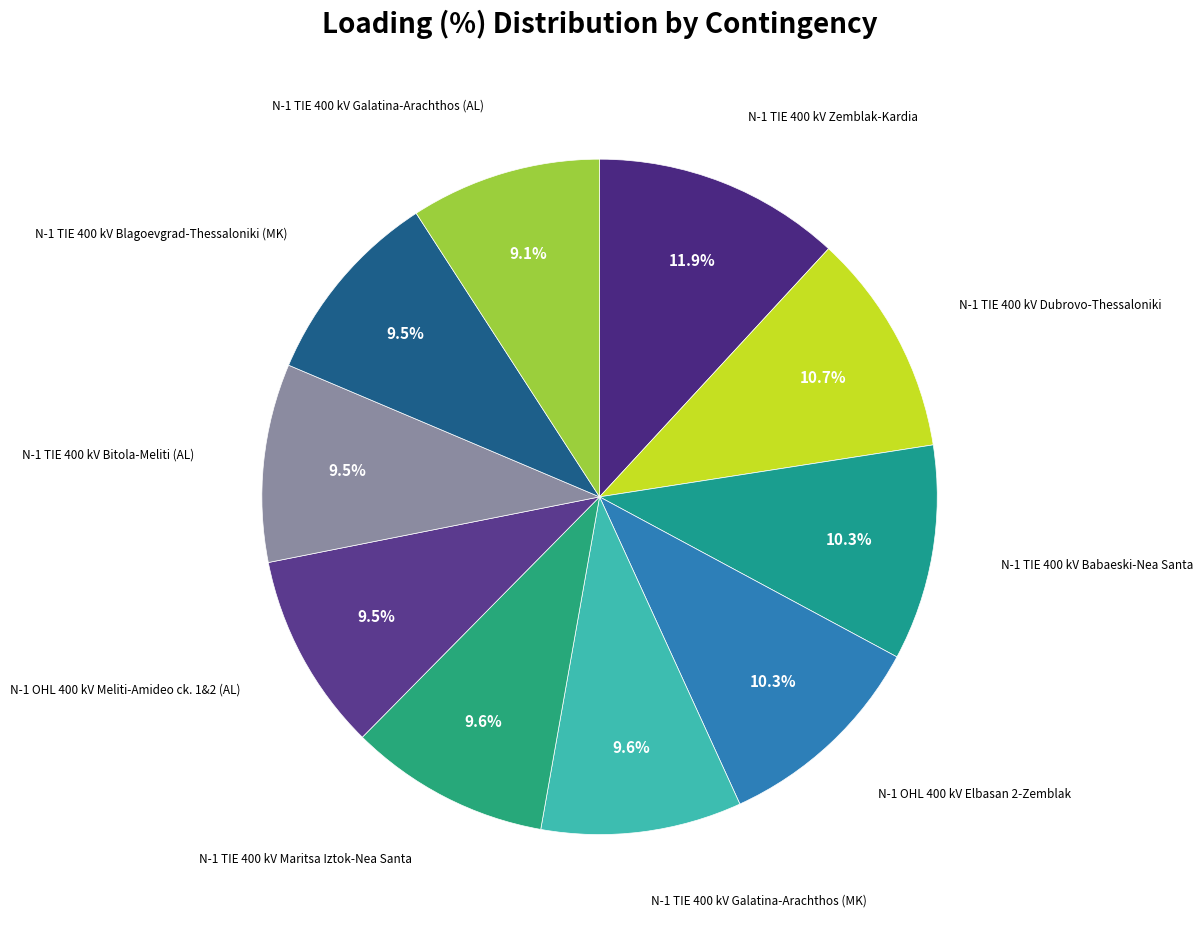

How many slices are in this pie chart?

10